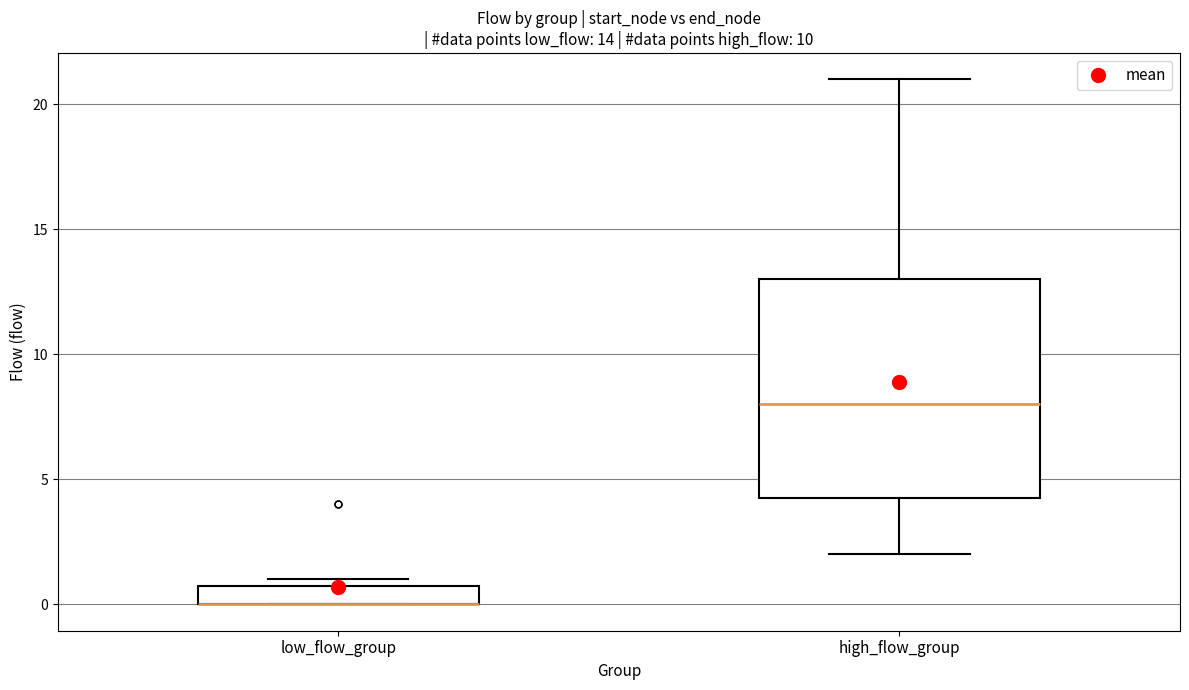

Comparing the boxes themselves (not the whiskers), which one is the tallest?

high_flow_group